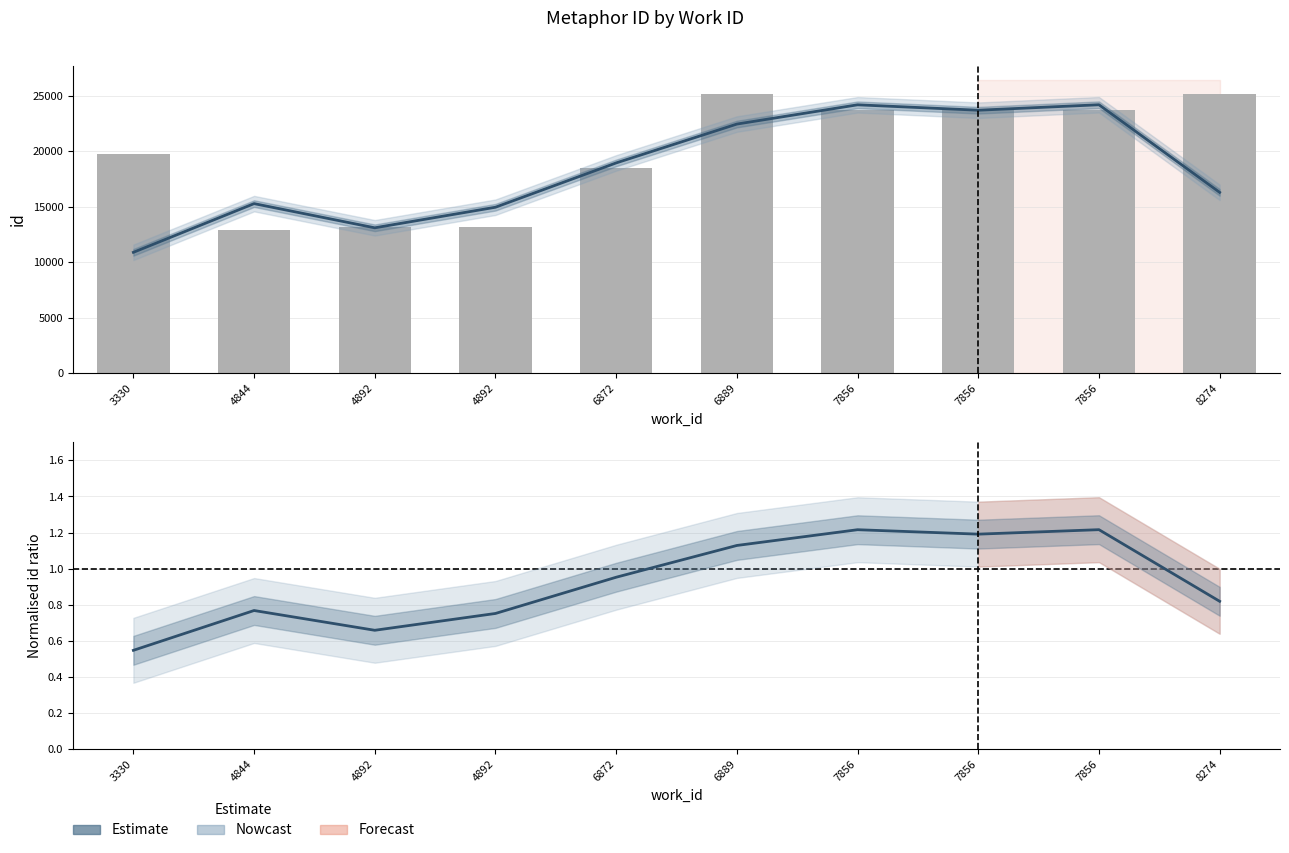

Between 7856 and 4892, which is larger?

7856